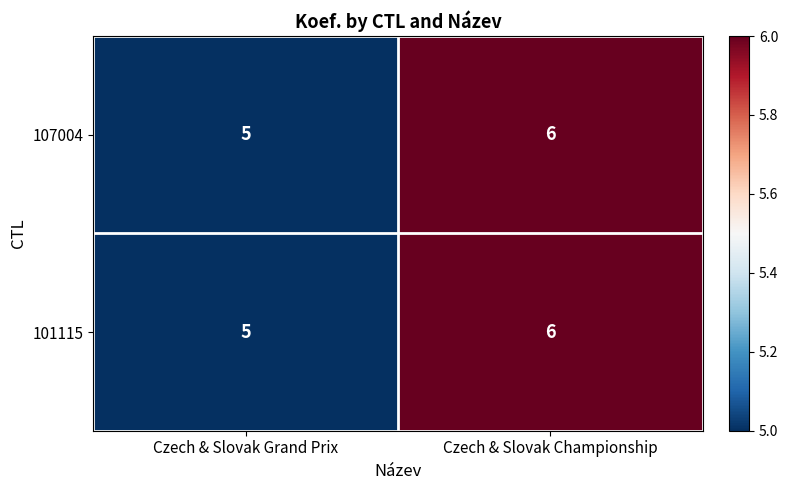

What value does the 101115 series have at Czech & Slovak Championship?

6